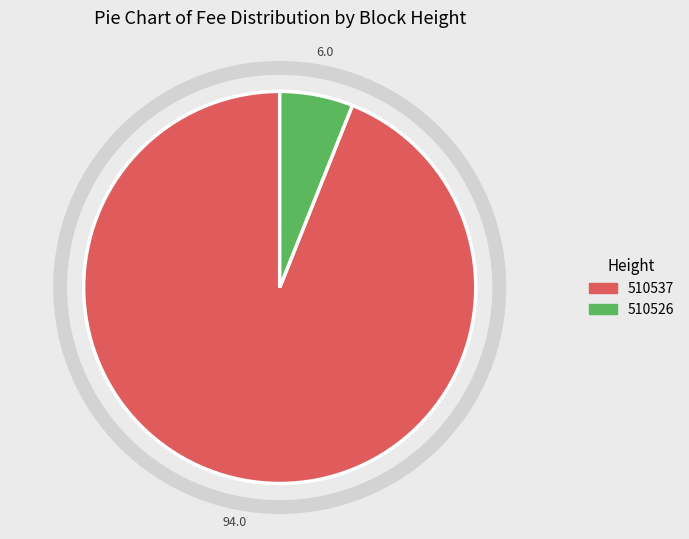

Which has a higher value, 510526 or 510537?

510537